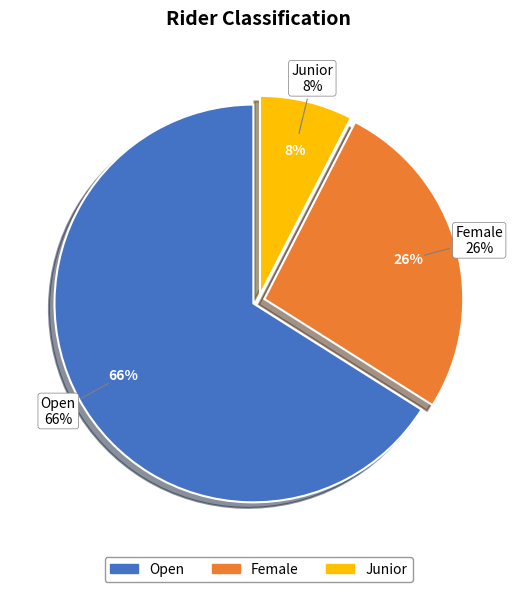

Does any single category account for the majority?

Yes